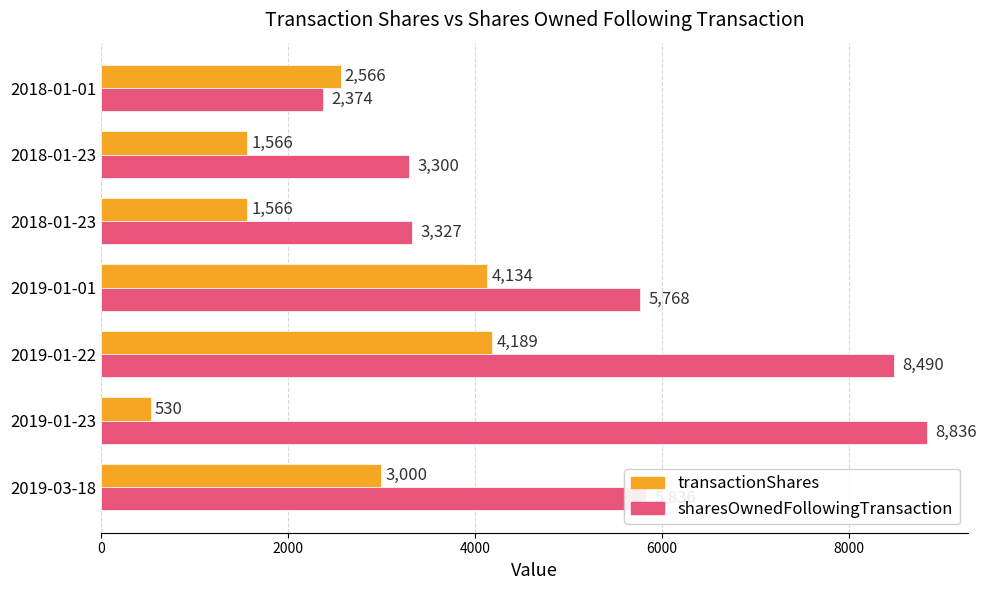

What are all the series names shown in the legend?

transactionShares, sharesOwnedFollowingTransaction